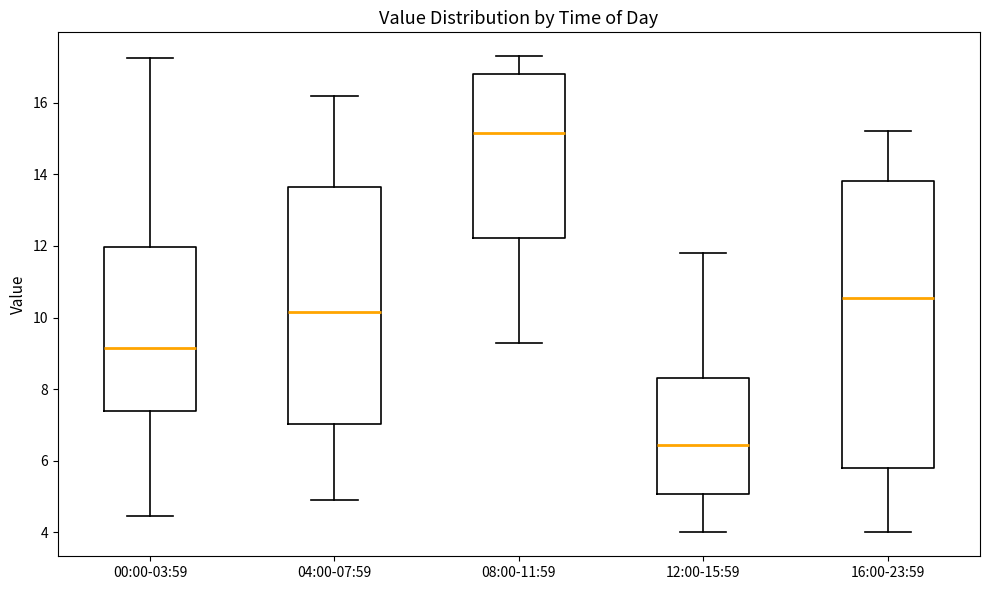

Where is the lower edge of the box for 04:00-07:59 on the y-axis? The values are not printed on the chart, so give them approximately, as read against the axis.

7.0